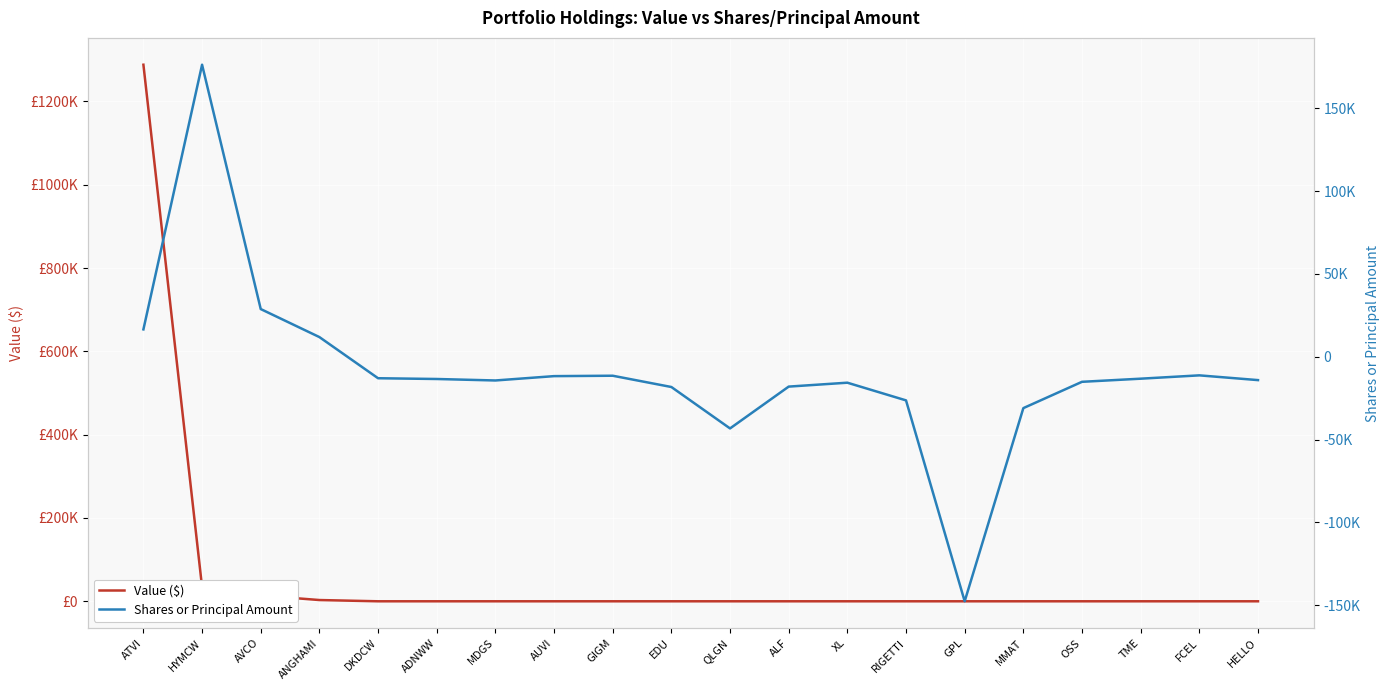

Where do Shares or Principal Amount and Value ($) first cross each other?

ATVI and HYMCW